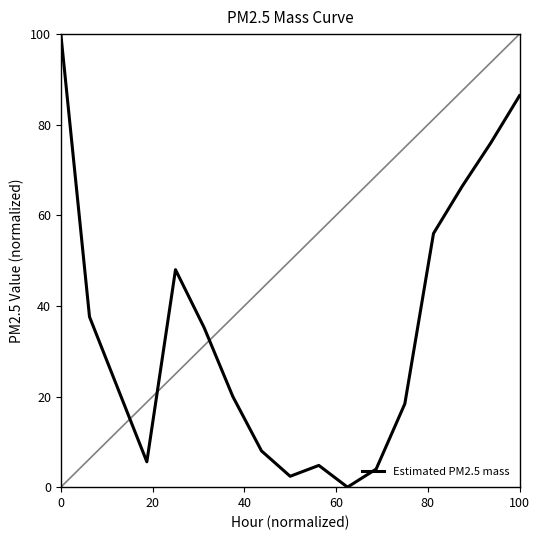

What is the highest value of the Estimated PM2.5 mass series?

100.0